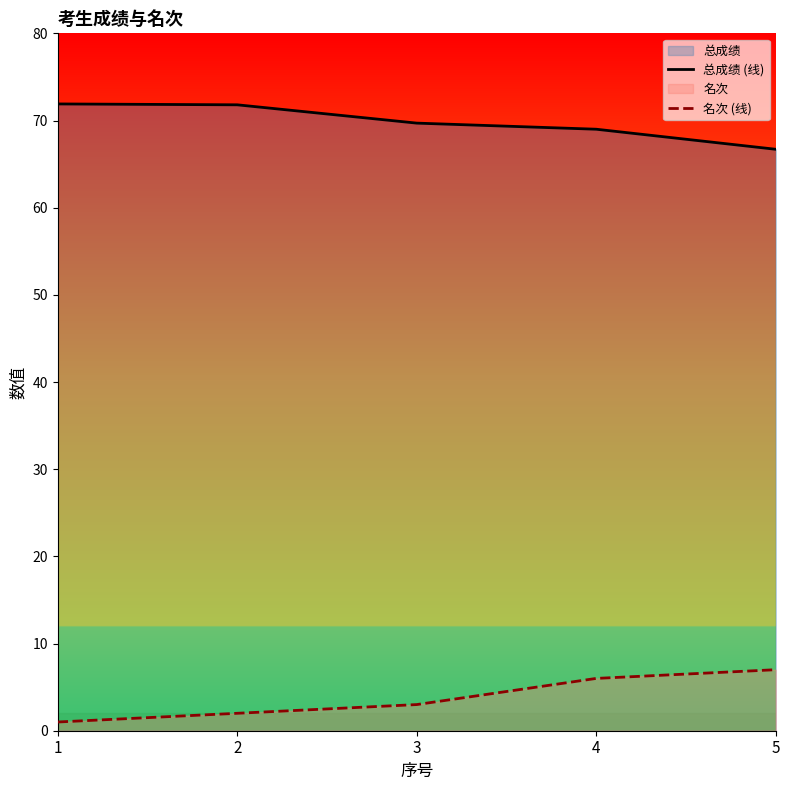

Rank the series at 4 from highest to lowest value.

总成绩 (线), 名次 (线)